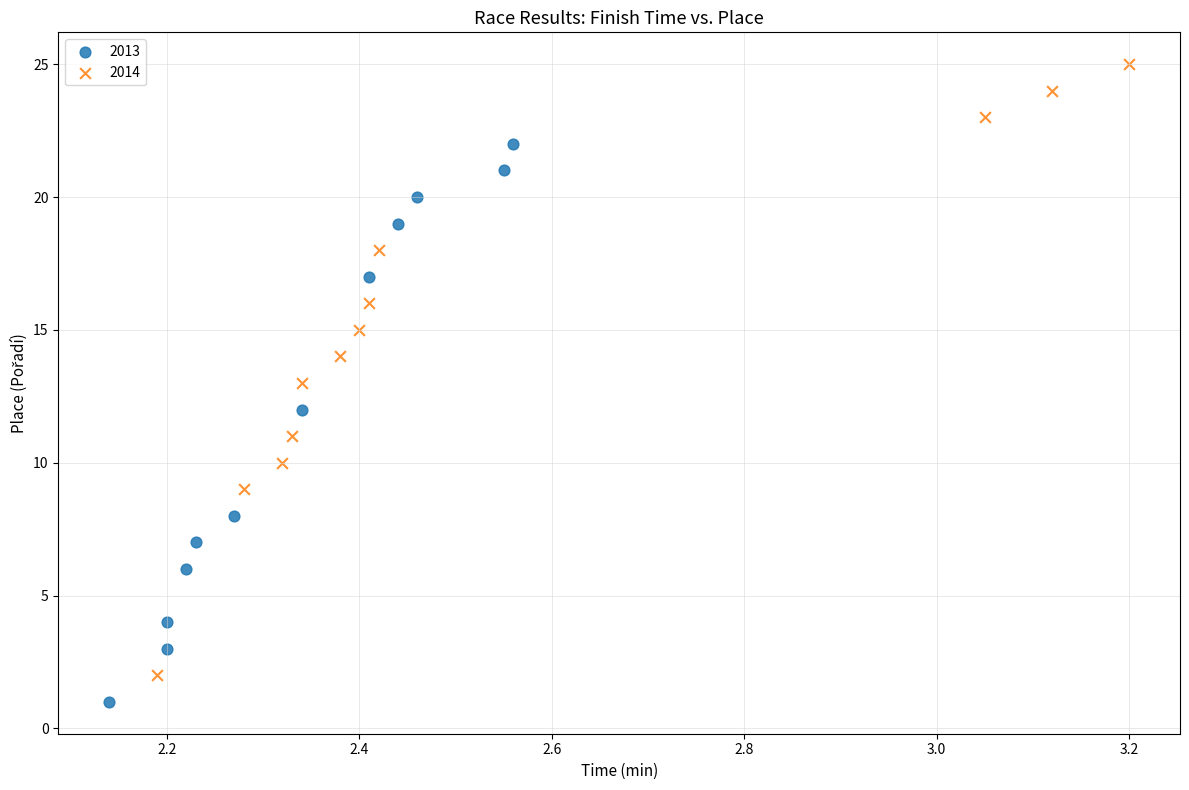

Which series has the widest spread of Y values?

2014